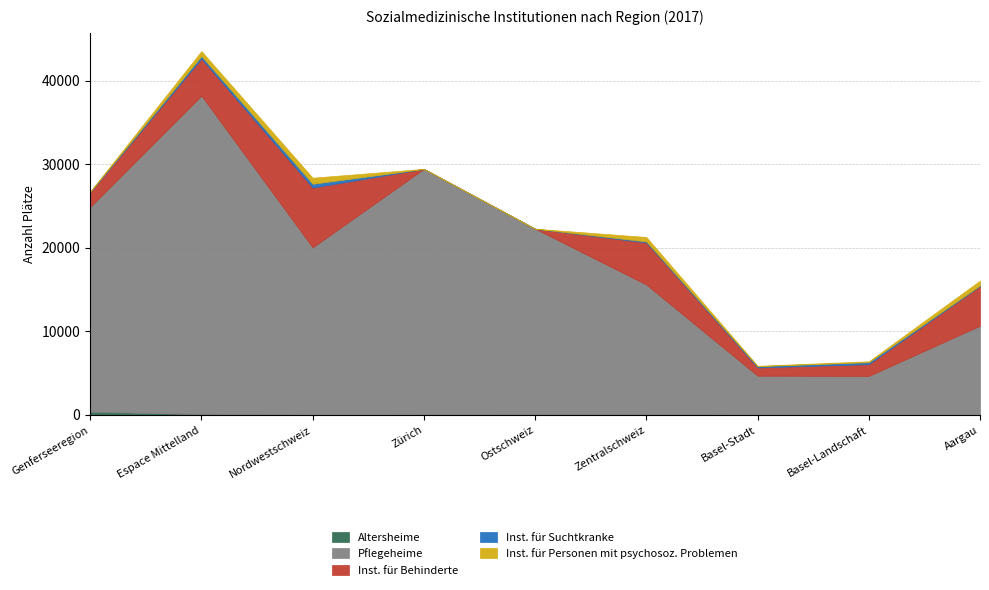

Where is the first local minimum for Altersheime?

Nordwestschweiz